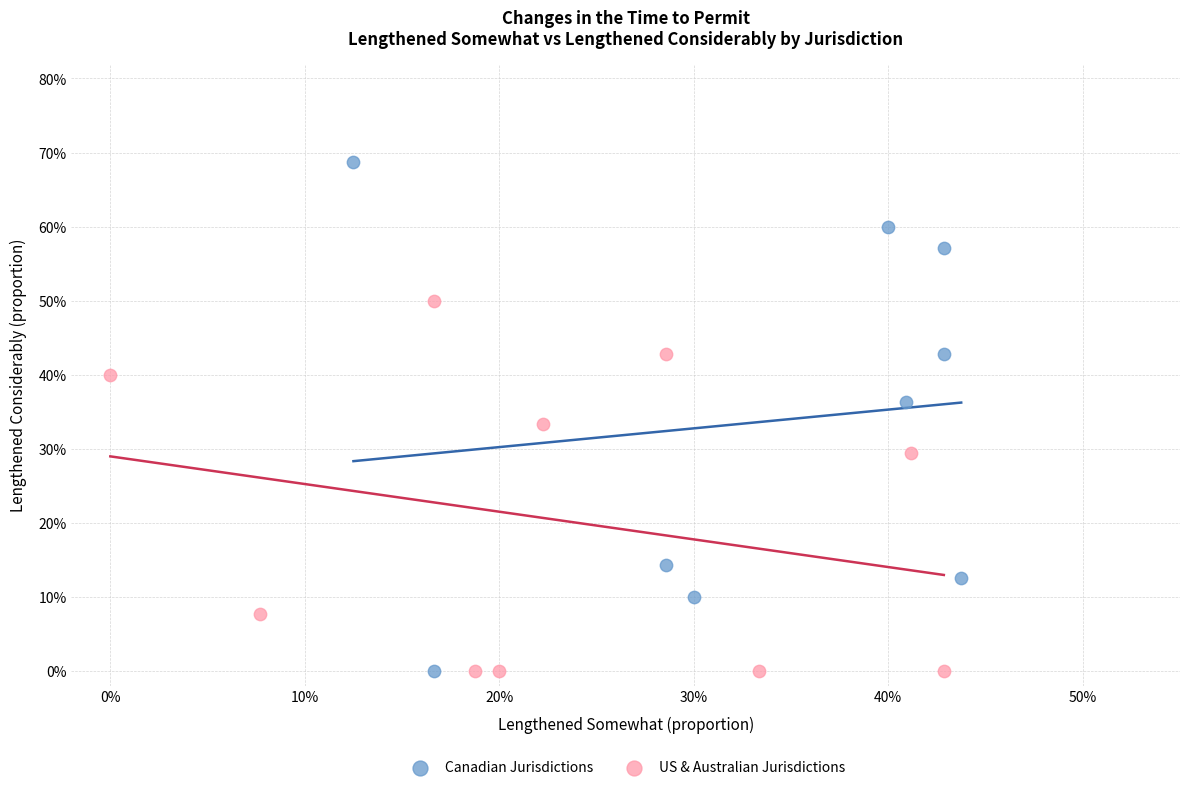

What are all the series names shown in the legend?

Canadian Jurisdictions, US & Australian Jurisdictions